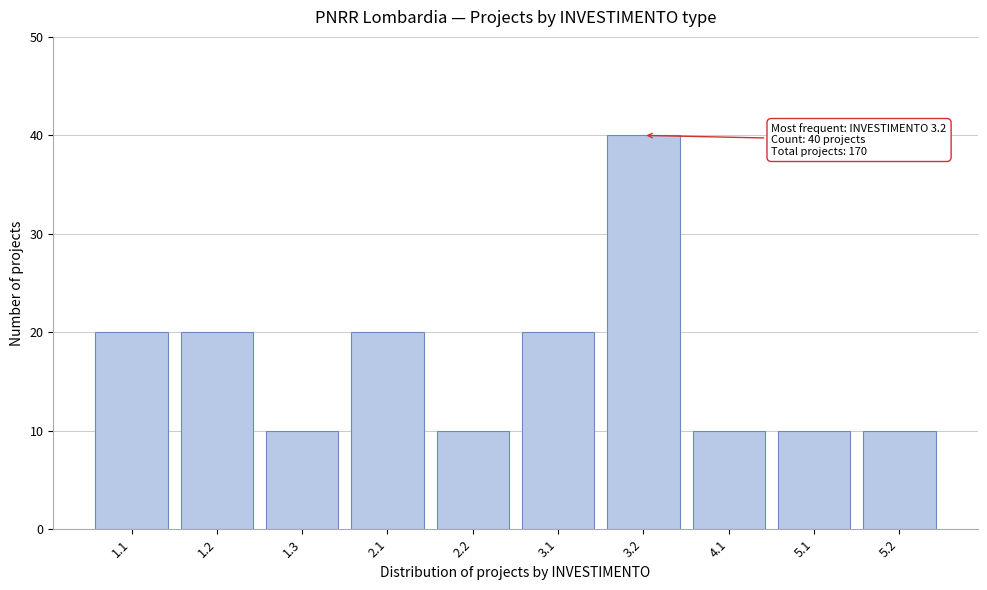

Reading left to right, extract all data points from this chart.

1.1=20	1.2=20	1.3=10	2.1=20	2.2=10	3.1=20	3.2=40	4.1=10	5.1=10	5.2=10